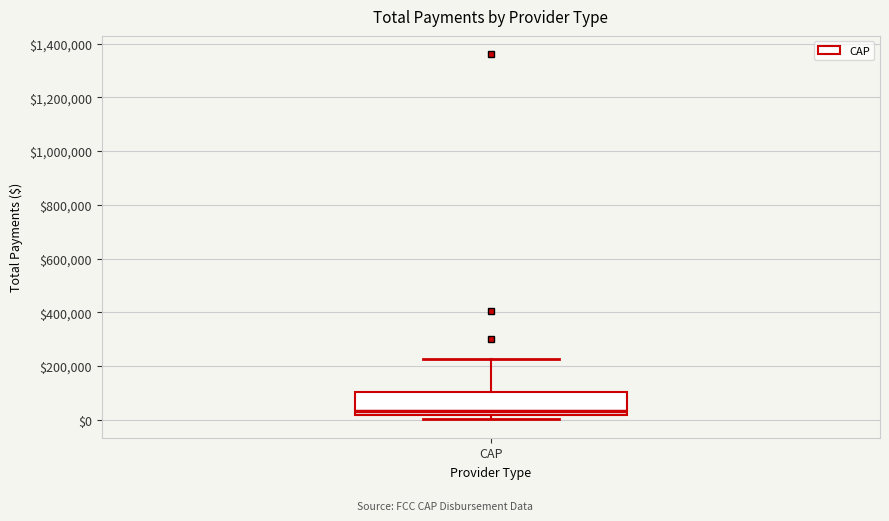

Transcribe this box plot: give where the median line is, the range the box spans, and where the two whiskers end, as read against the y-axis. The values are not printed on the chart, so give them approximately, as read against the axis.

median 40000, box 20000 to 100000, whiskers 0 to 220000